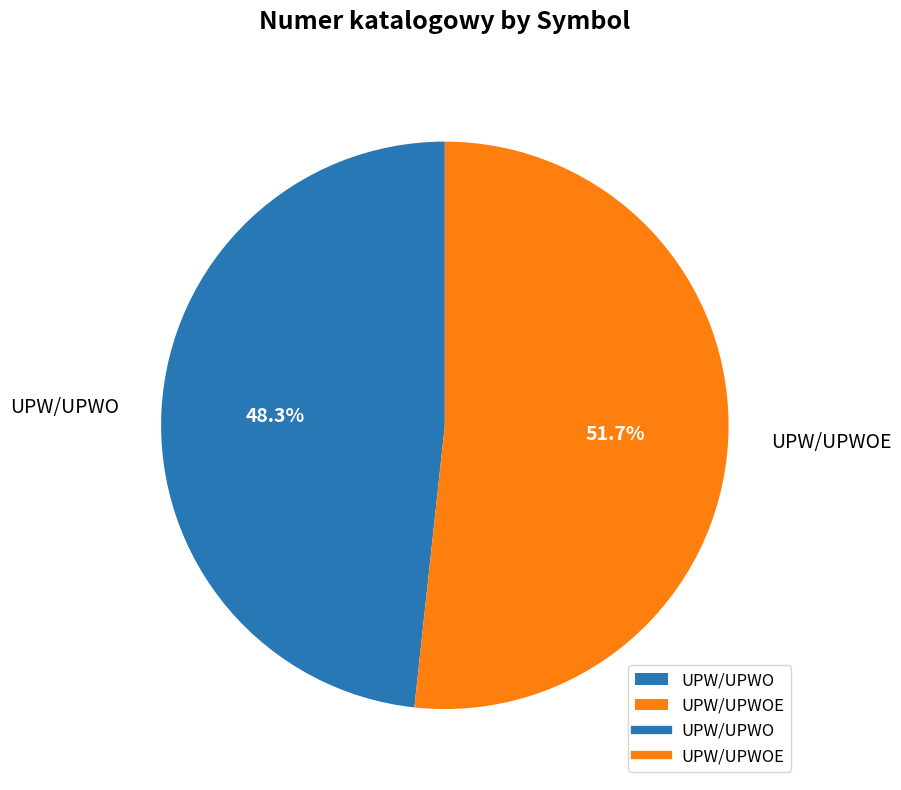

Is the sum of UPW/UPWO and UPW/UPWOE greater than half?

Yes